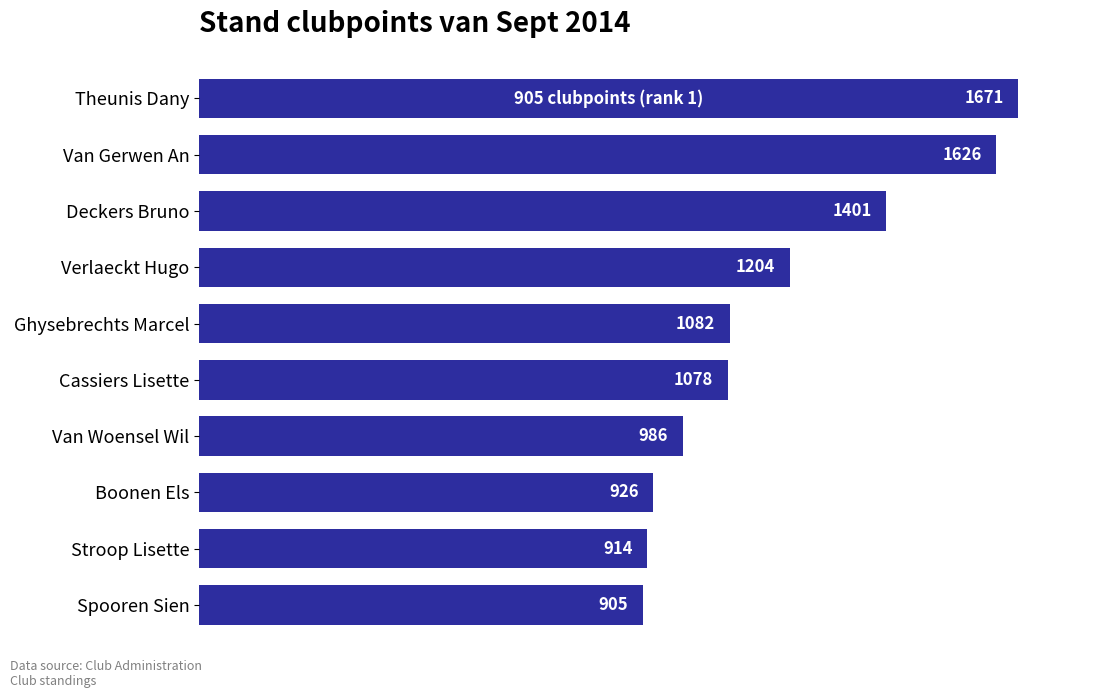

Reading bottom to top, transcribe all the data shown in this chart.

905	914	926	986	1078	1082	1204	1401	1626	1671